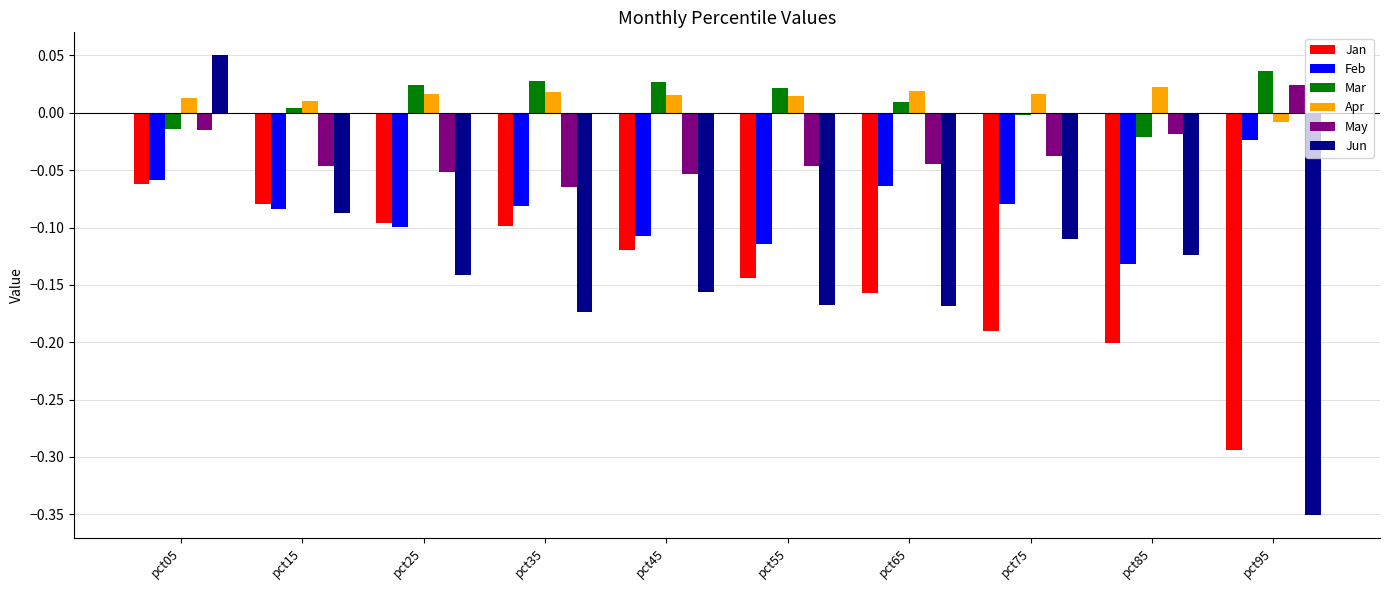

What is the sum of all Jan values?

-1.4